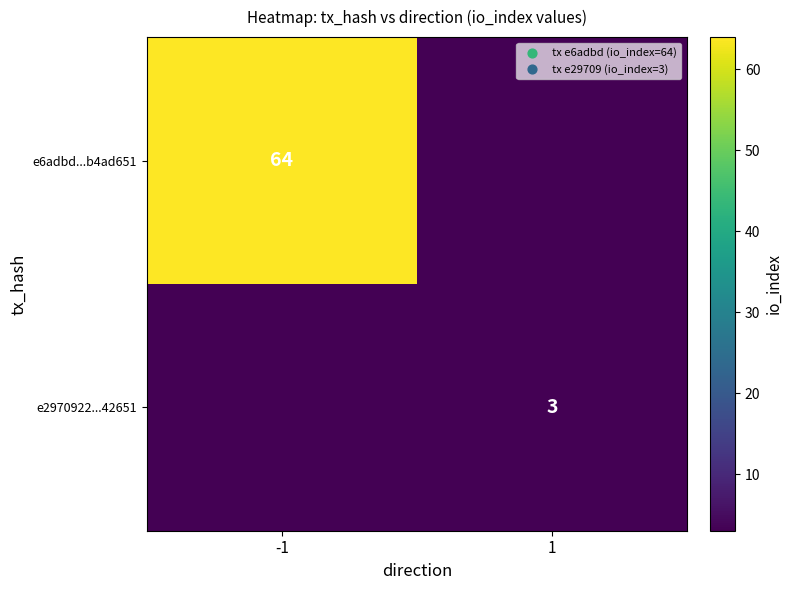

True or false: e6adbd...b4ad651 has a value of 64 at -1.

True